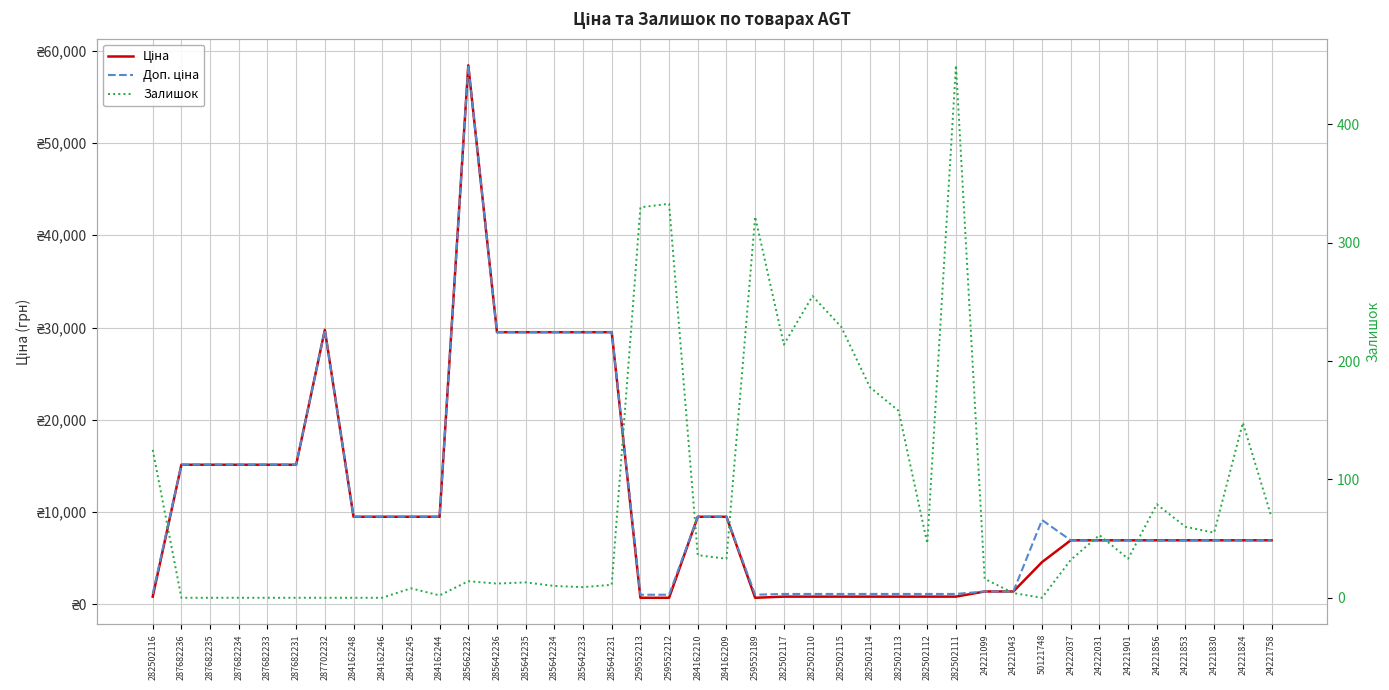

List the labels in order of Доп. ціна value, largest first.

285662232, 287702232, 285642236, 285642235, 285642234, 285642233, 285642231, 287682236, 287682235, 287682234, 287682233, 287682231, 284162248, 284162246, 284162245, 284162244, 284162210, 284162209, 50121748, 24222037, 24222031, 24221901, 24221856, 24221853, 24221830, 24221824, 24221758, 24221099, 24221043, 282502116, 282502117, 282502110, 282502115, 282502114, 282502113, 282502112, 282502111, 259552213, 259552212, 259552189